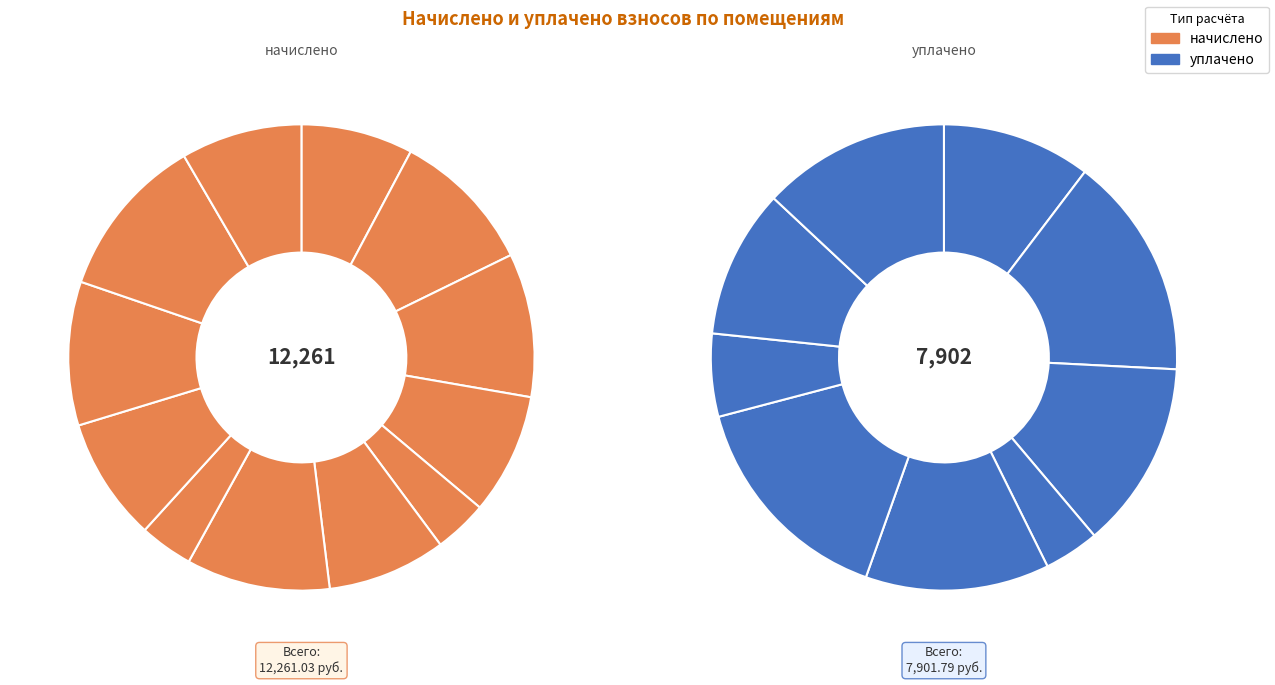

To the nearest percent, what percentage of the pie is 11?

11%